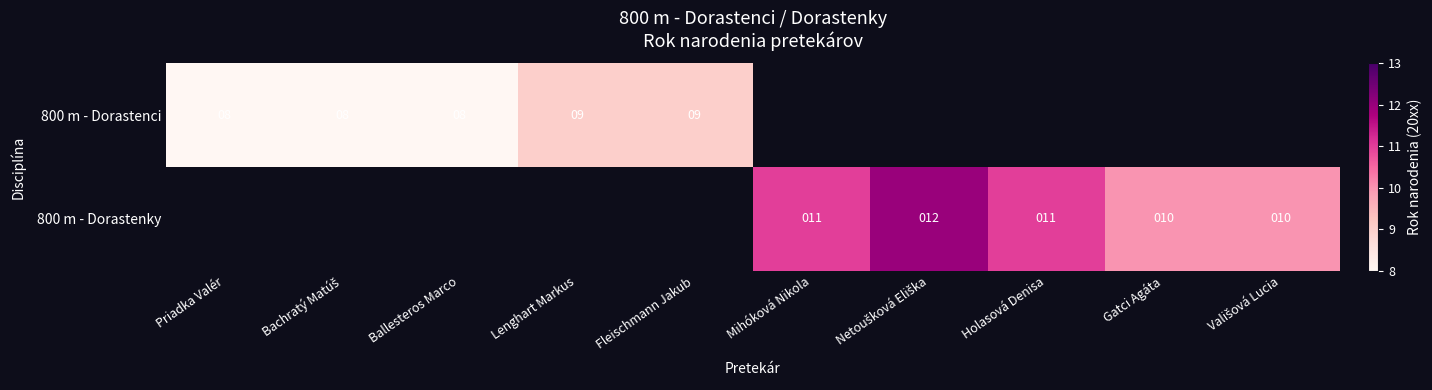

True or false: 800 m - Dorastenci has a value of 8 at Ballesteros Marco.

True